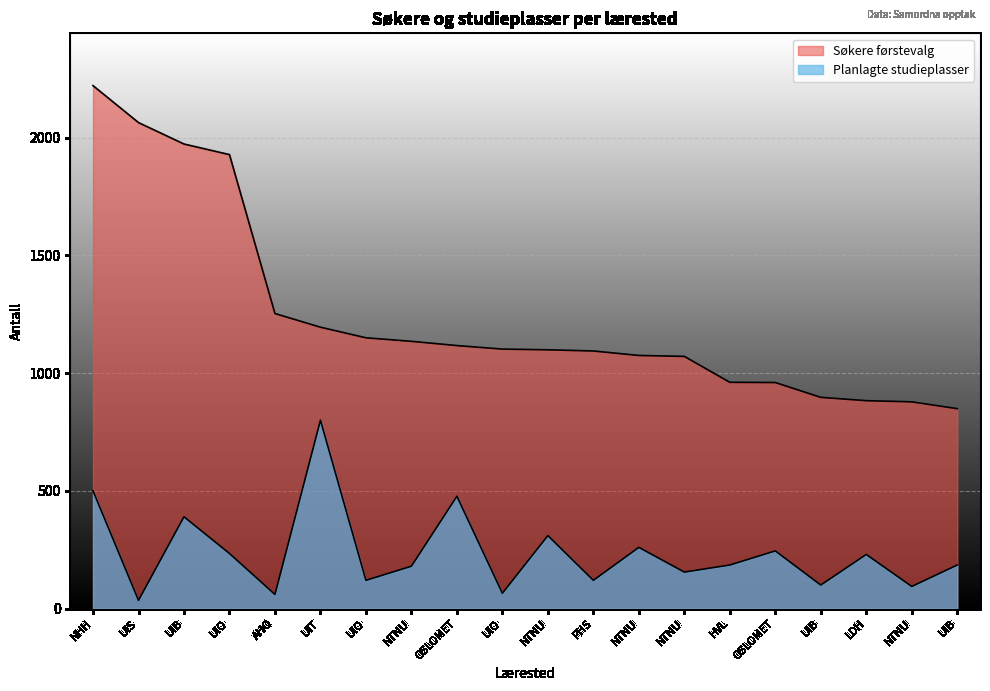

True or false: Planlagte studieplasser and Søkere førstevalg cross at least once.

False